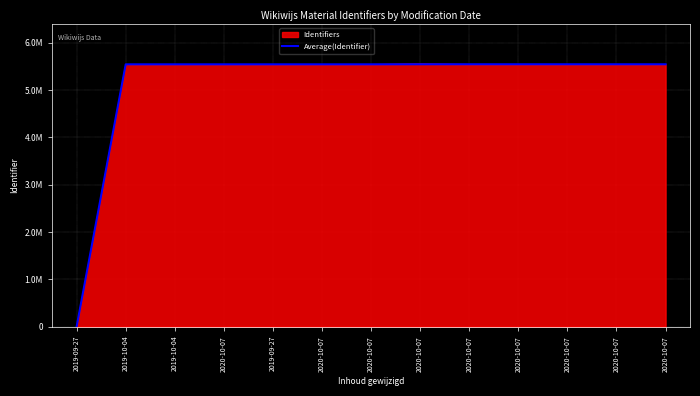

Is this an area chart (filled region under the line)?

Yes